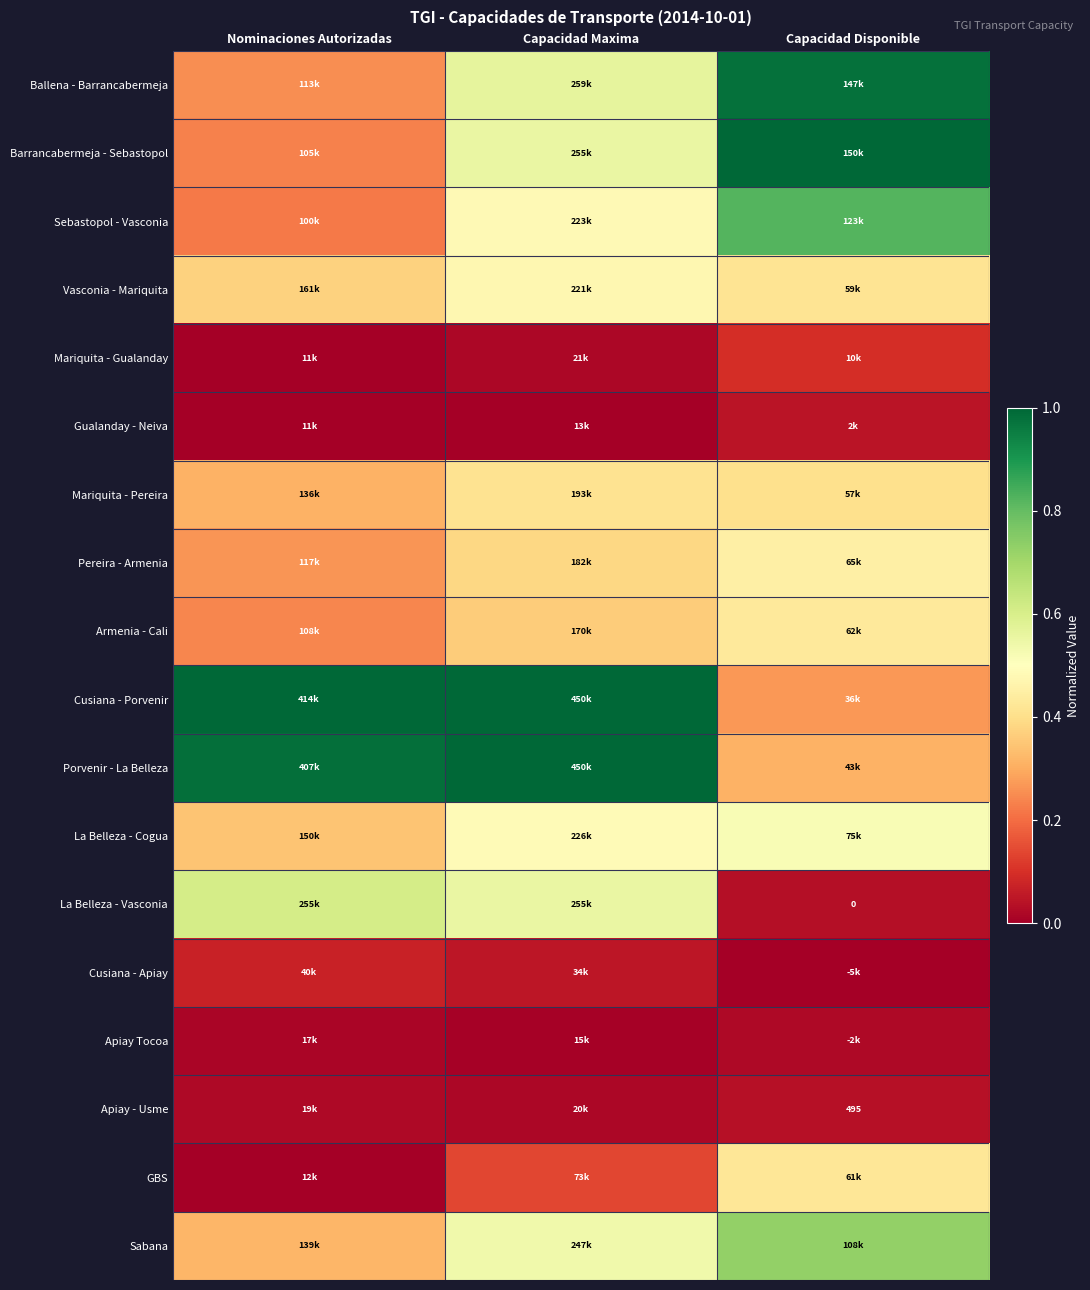

Is it true that Cusiana - Porvenir equals 1.0 at Capacidad Maxima?

True